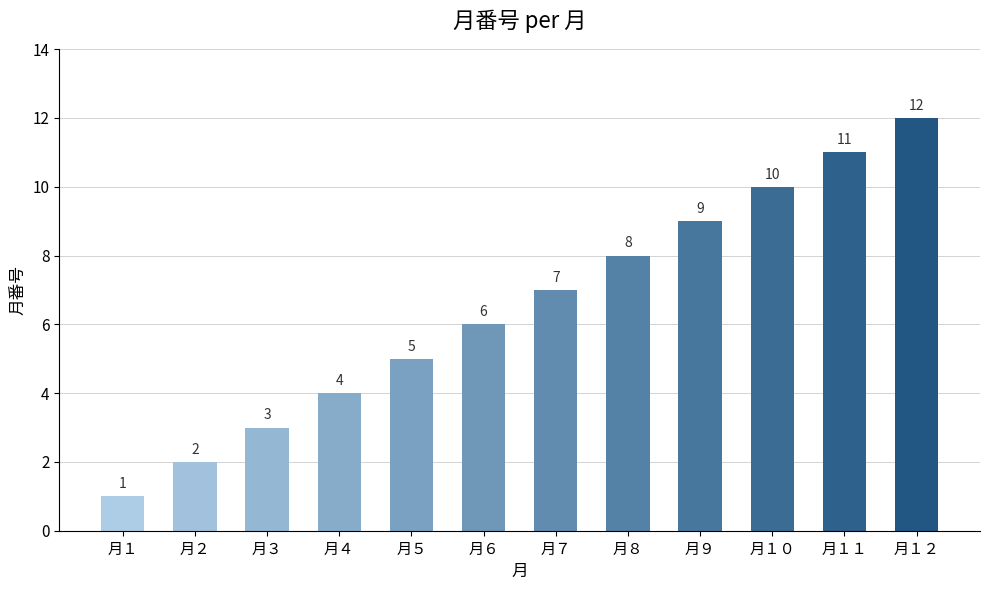

List the labels in order of value, smallest first.

月１, 月２, 月３, 月４, 月５, 月６, 月７, 月８, 月９, 月１０, 月１１, 月１２